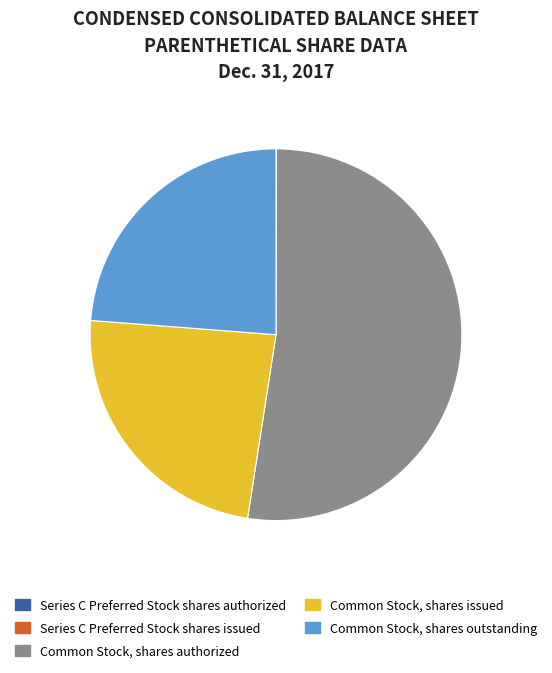

Approximately how many times larger is the value at Common Stock, shares authorized compared to Common Stock, shares issued?

2.2